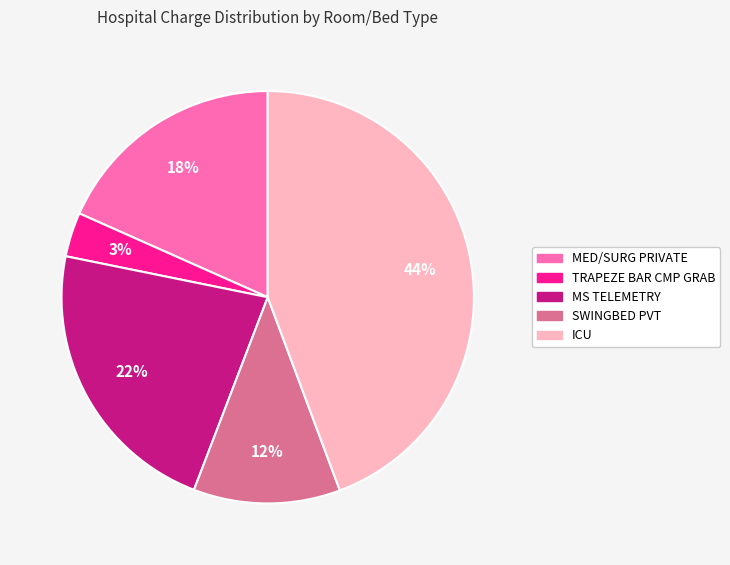

Which slice is the largest?

ICU